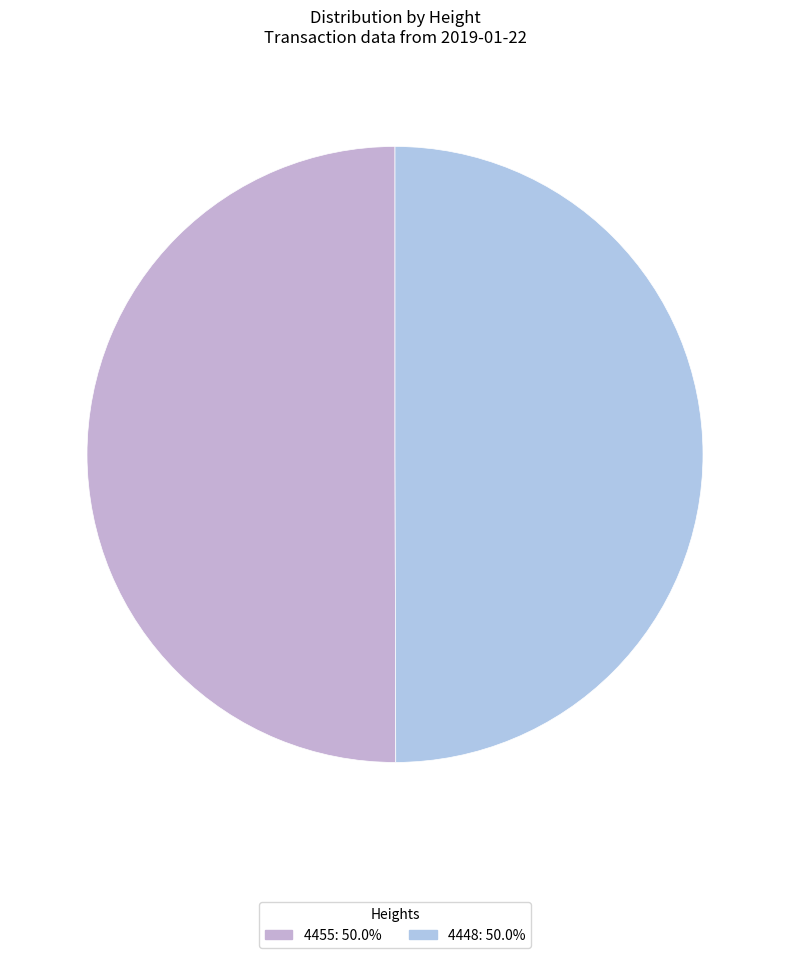

How many segments does this pie chart have?

2